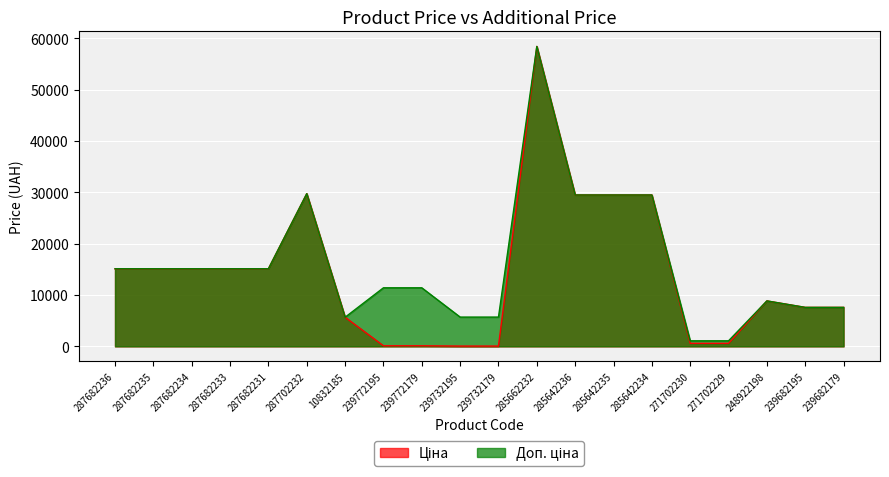

What are all the series names shown in the legend?

Ціна, Доп. ціна